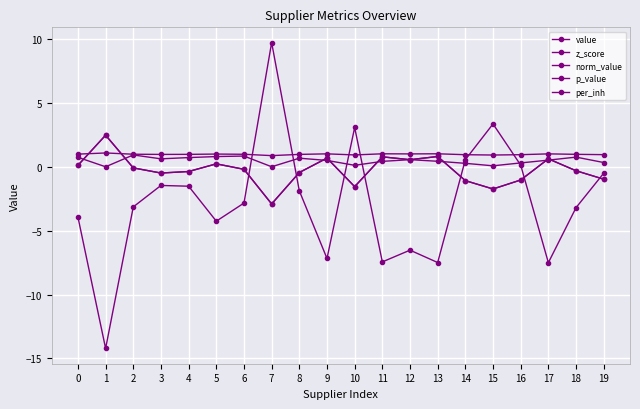

Rank the categories by per_inh value from lowest to highest.

1, 17, 13, 11, 9, 12, 5, 0, 18, 2, 6, 8, 4, 3, 19, 16, 14, 10, 15, 7